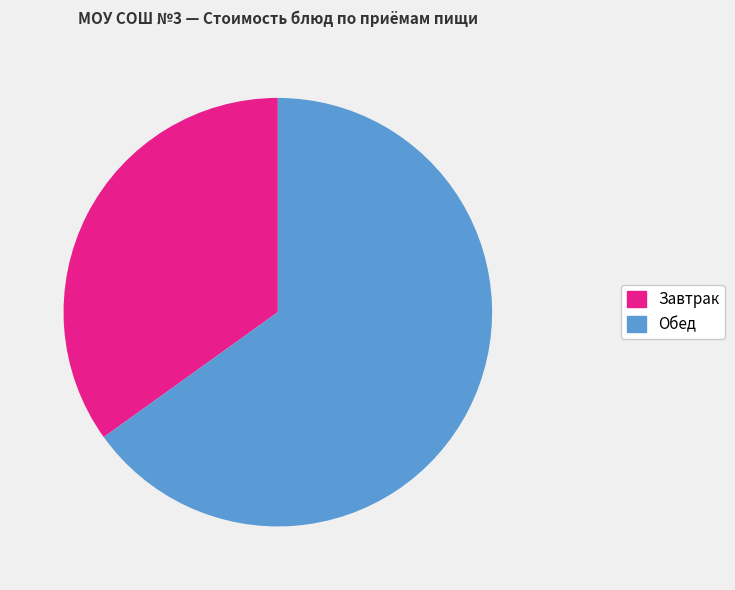

To the nearest percent, what is the difference between the largest and smallest slice percentages?

30%